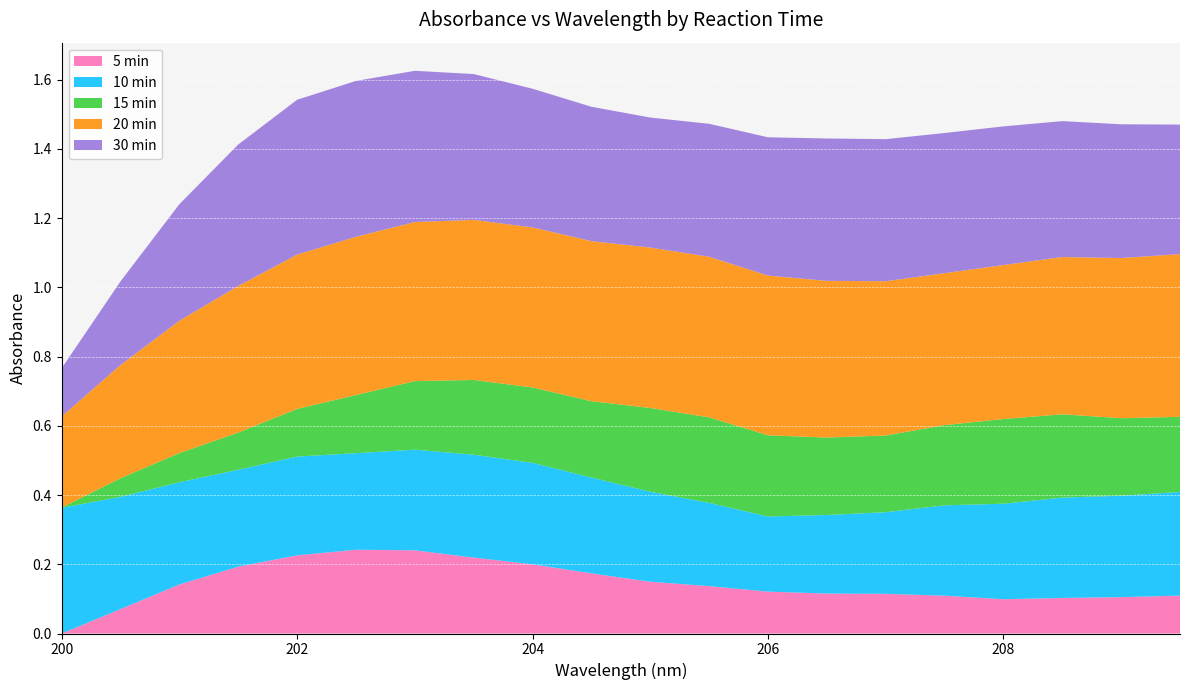

The 5 min series shows 0.0 at 200. True or false?

True